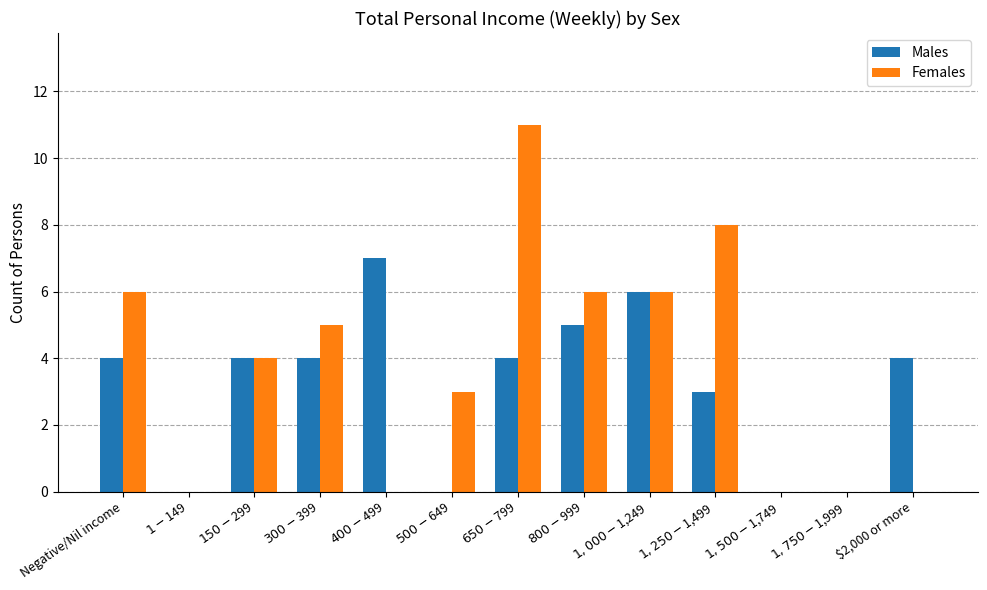

What is the sum of all Females values?

49